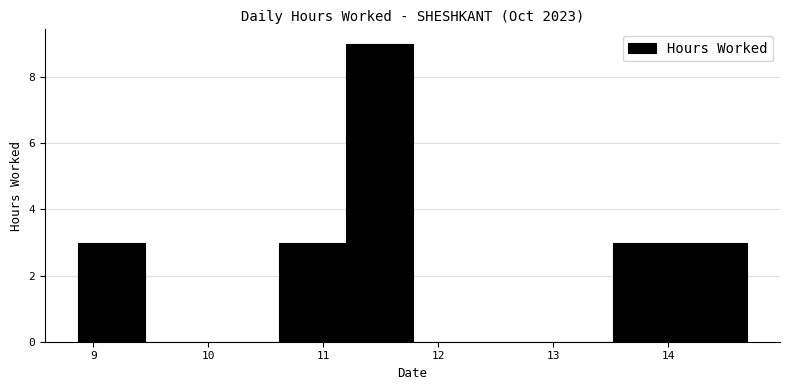

What is the height of the bar covering 8.9 to 9.5 on the x-axis? Neither the bar edges nor the heights are printed on the chart, so give them approximately, as read against the axes.

3